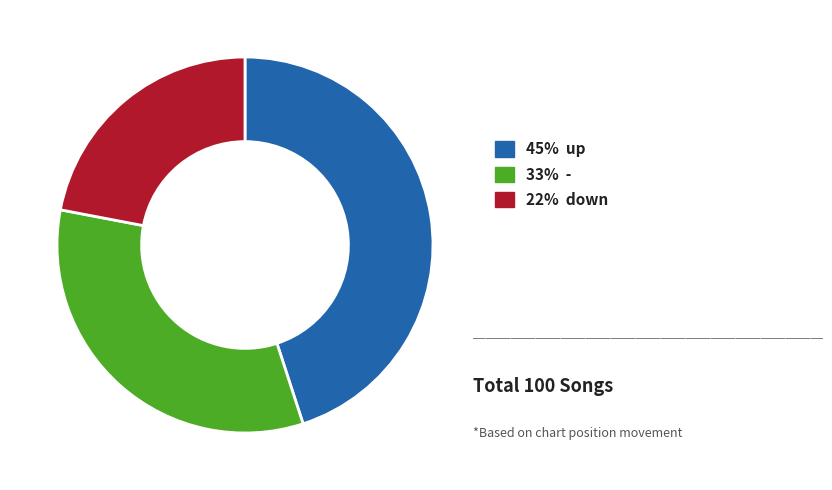

Is there a majority slice in this chart?

No